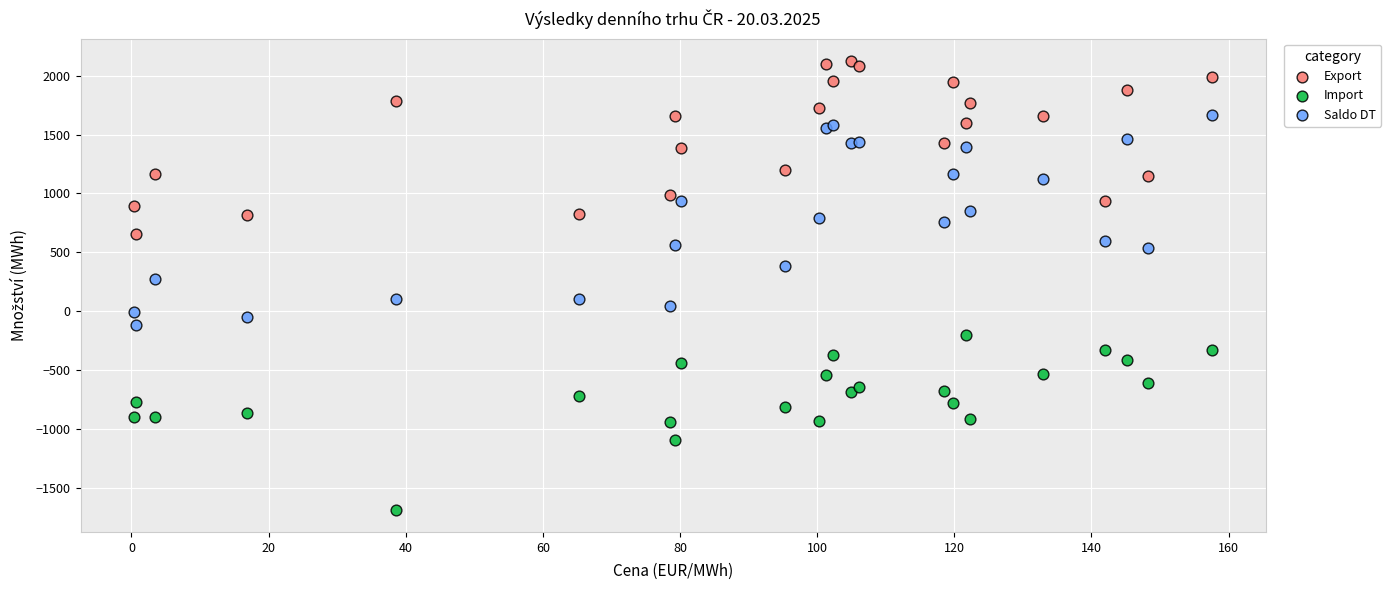

What are all the series names shown in the legend?

Export, Import, Saldo DT